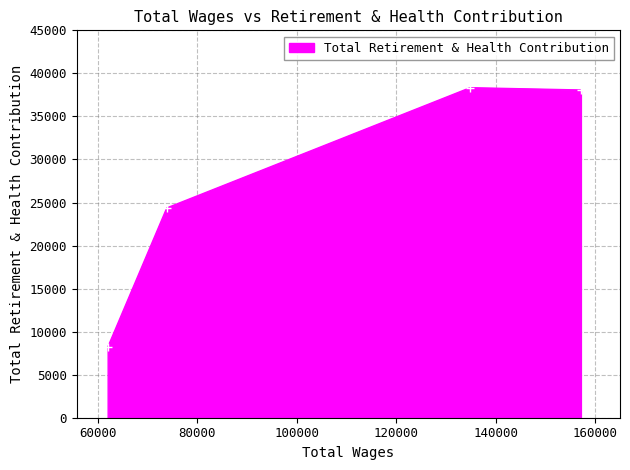

What is the value of the 1st point from the left?

8167